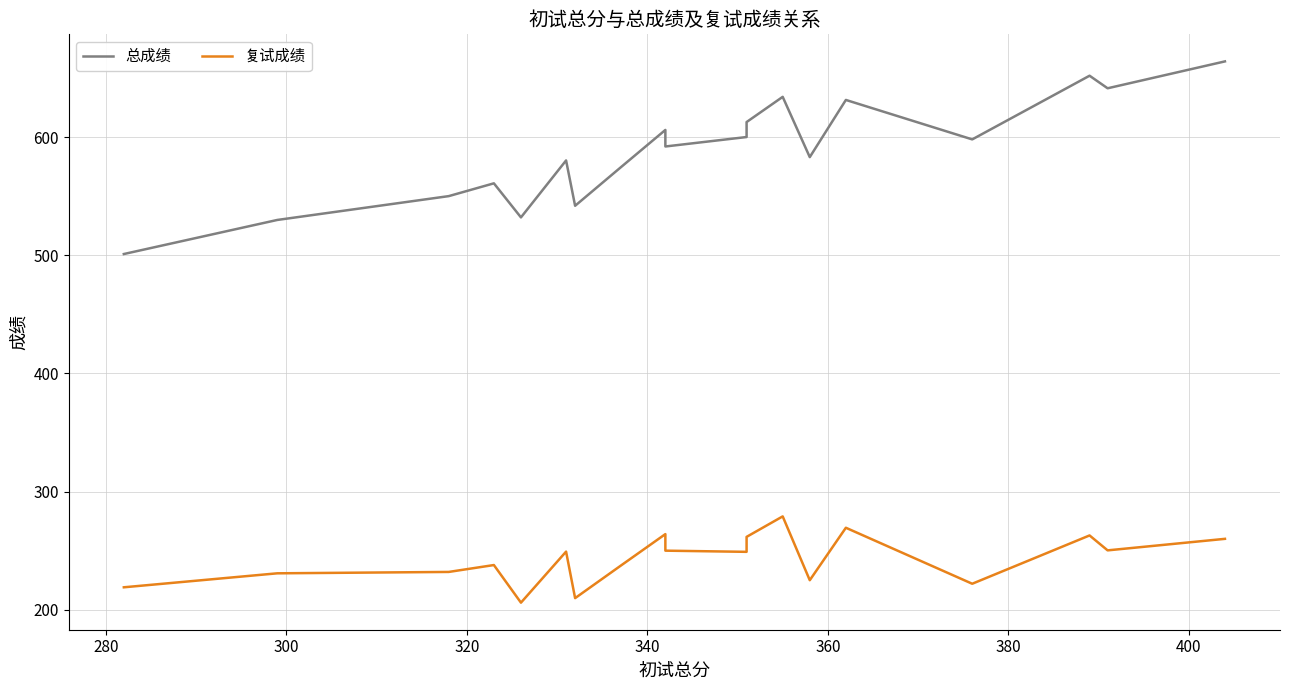

What is the sum of all 总成绩 values?

11810.9